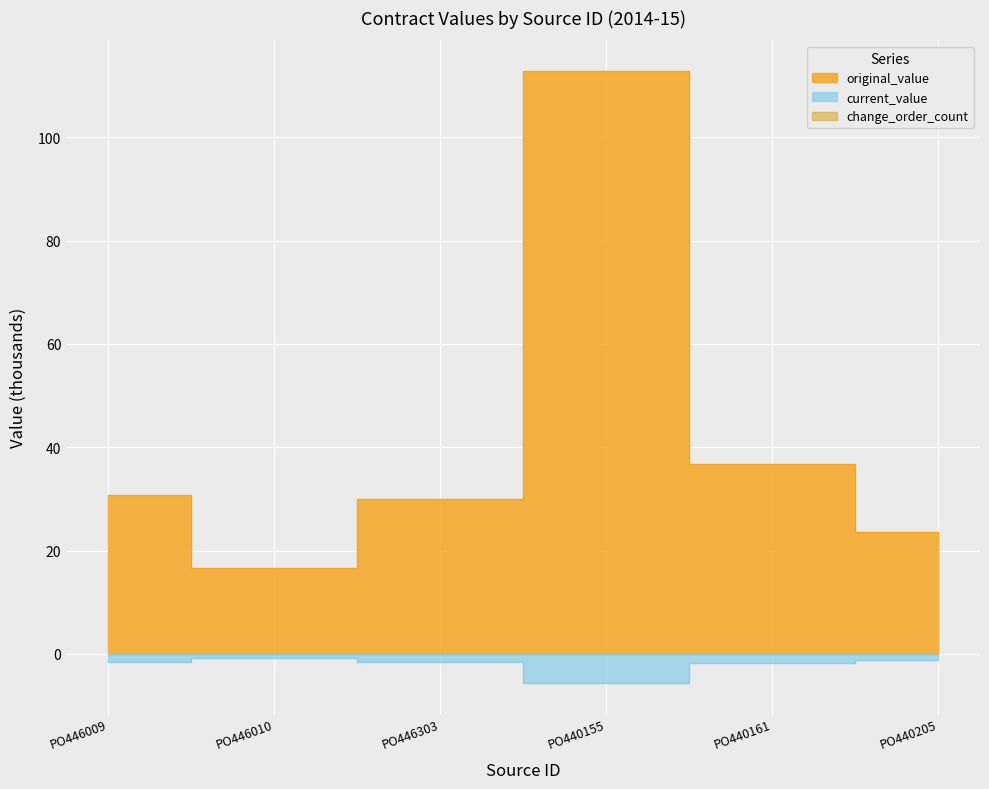

At PO446009, list the series in order from smallest to largest.

current_value, original_value